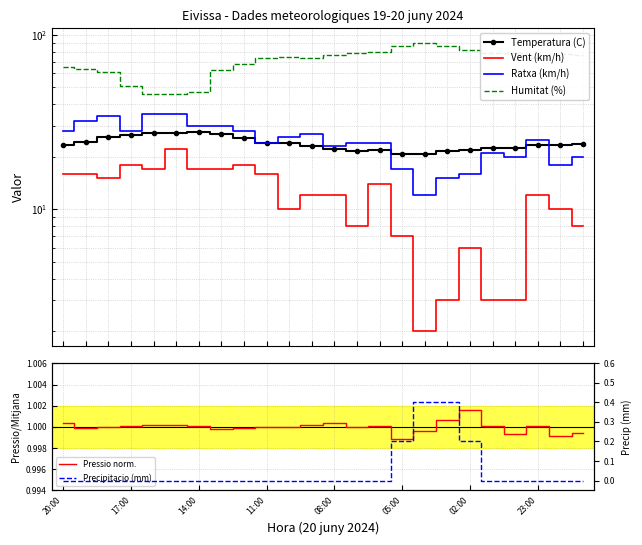

Between 05:00 and 8, which series saw the biggest shift?

Humitat (%)